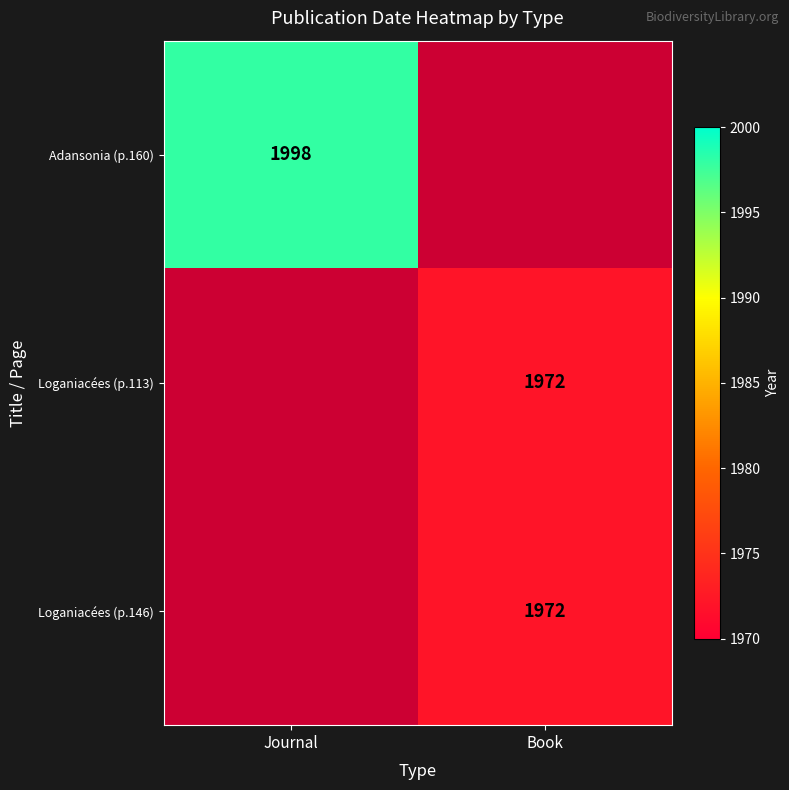

The Loganiacées (p.146) series shows 1972 at Book. True or false?

True